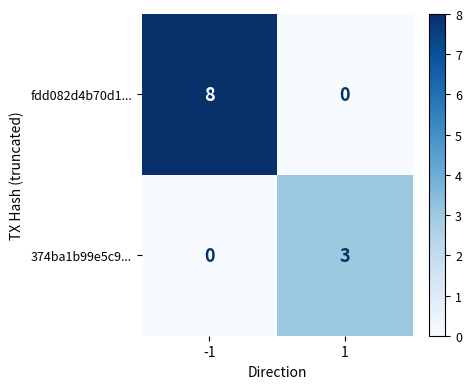

Reading right to left, extract all data points from this chart.

fdd082d4b70d1...: 0	8
374ba1b99e5c9...: 3	0